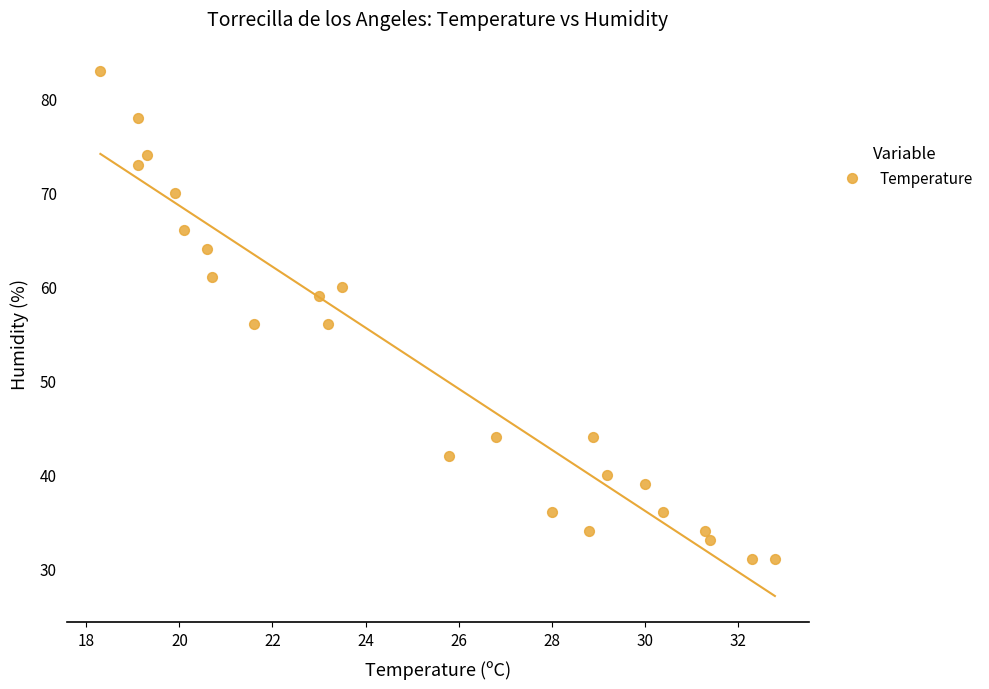

What is the range of Y values (max minus min)?

52